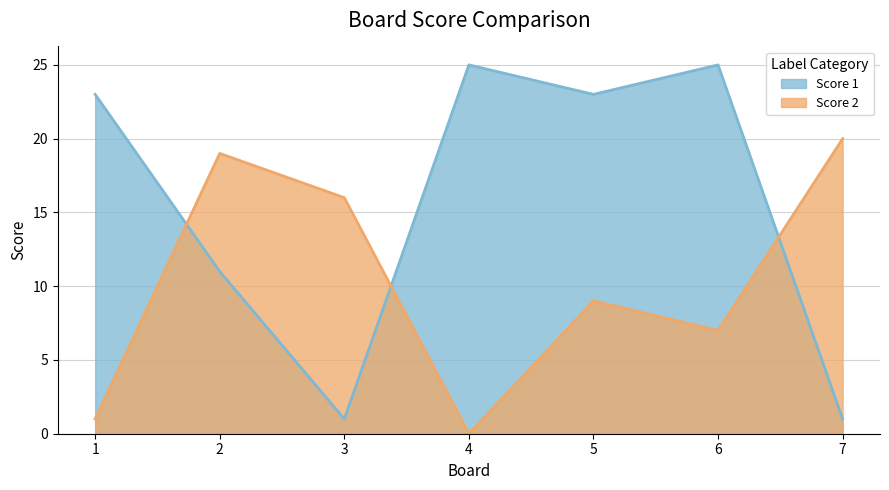

Reading left to right, what are all the values shown in this chart?

Score 1: 1=23	2=11	3=1	4=25	5=23	6=25	7=1
Score 2: 1=1	2=19	3=16	4=0	5=9	6=7	7=20